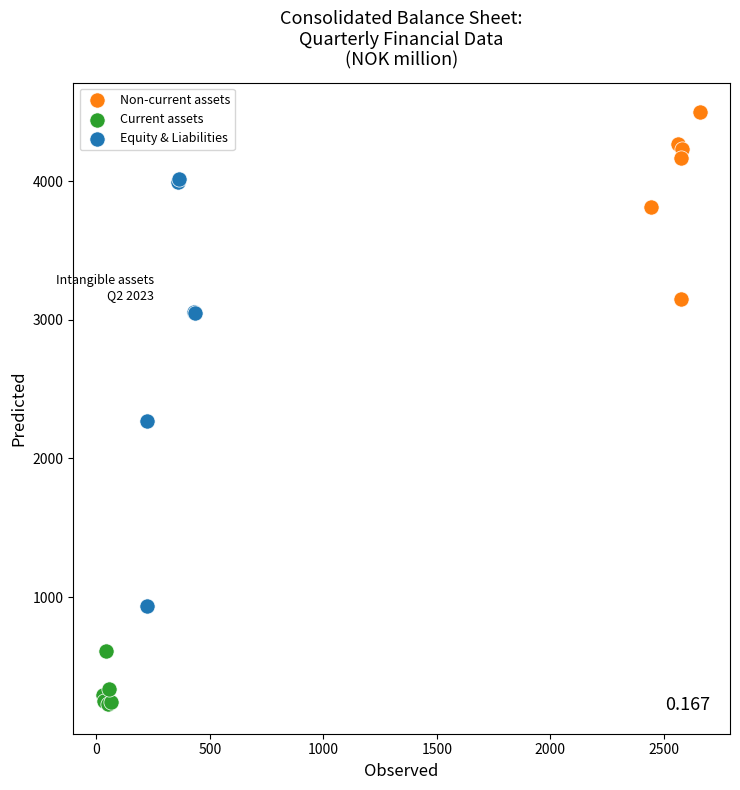

Which series contains the lowest Y value?

Current assets